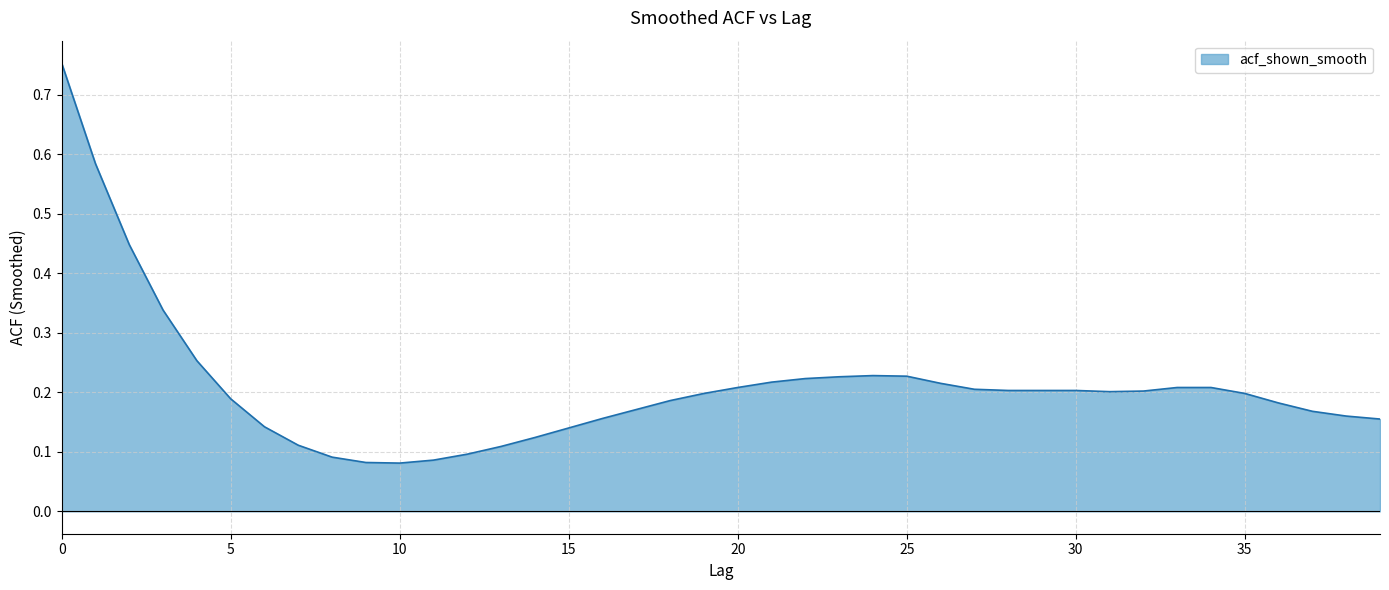

How many interior local peaks (higher than both neighbors) does the data have?

1